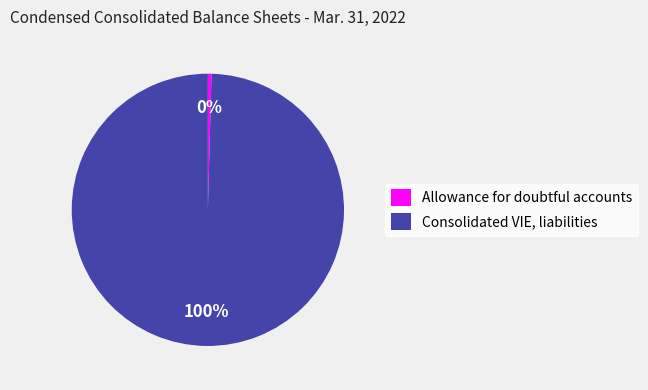

What is the largest slice in the pie chart?

Consolidated VIE, liabilities